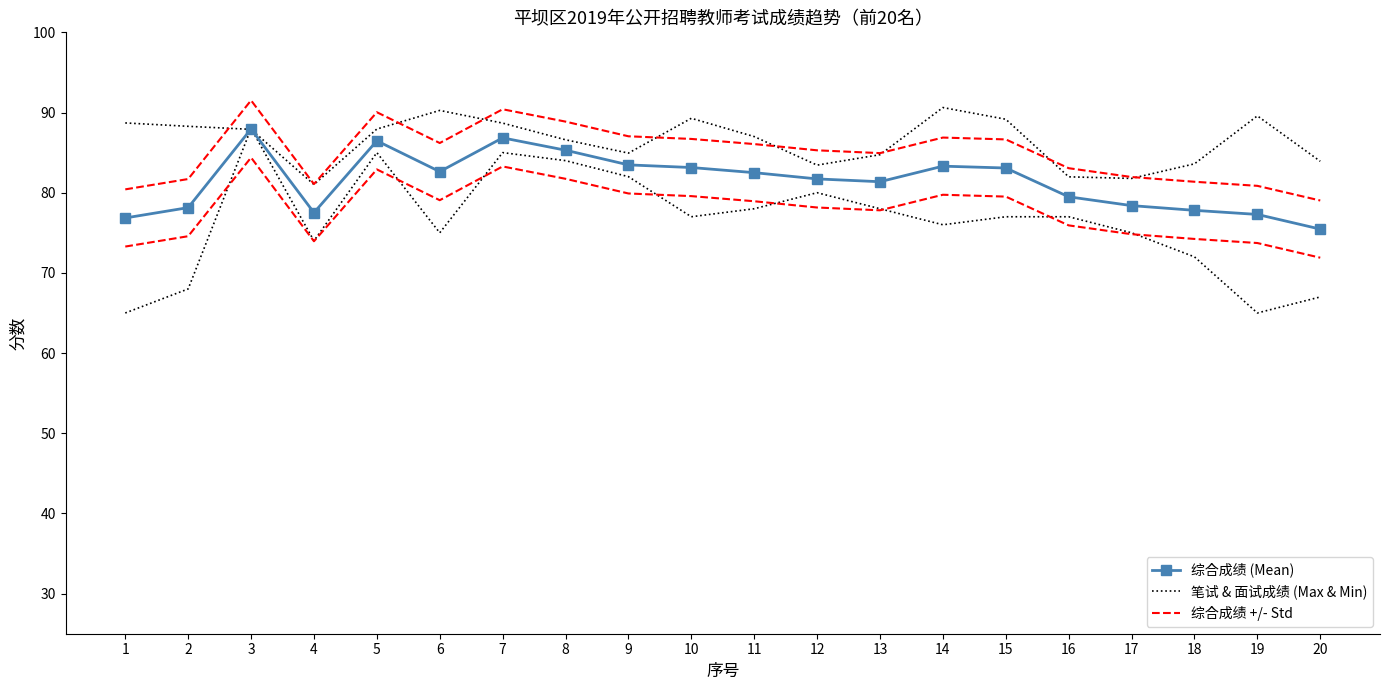

After their last crossing, which series has the higher values: 笔试 & 面试成绩 (Max & Min) or 综合成绩 (Mean)?

笔试 & 面试成绩 (Max & Min)